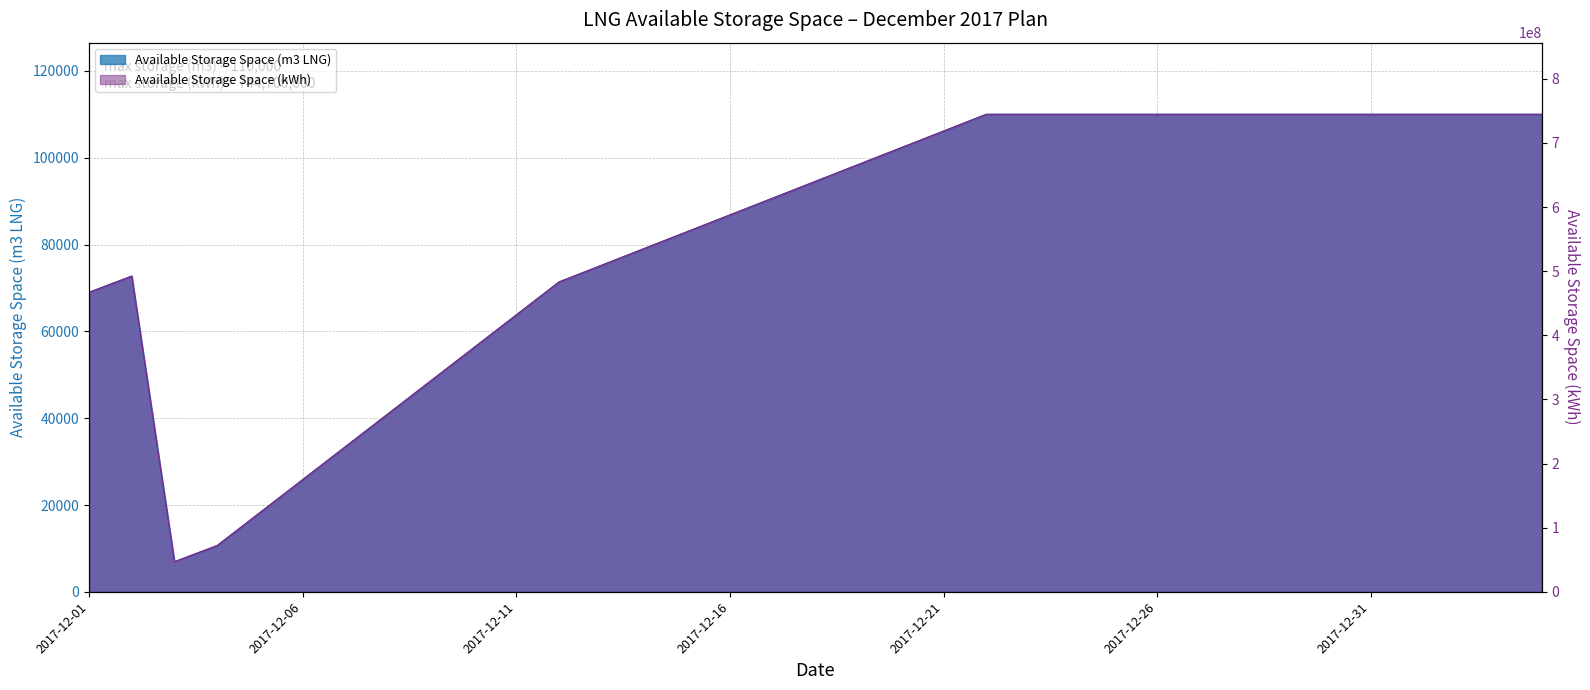

The value of Available Storage Space (m3 LNG) at 2017-12-11 is 107924. True or false?

False